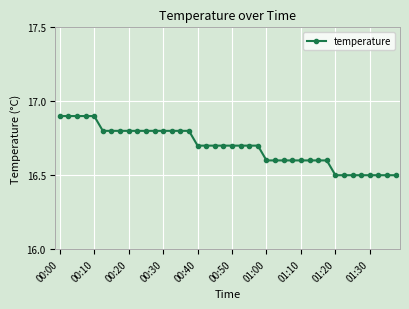

What is the value of the 32nd point from the left?

16.6